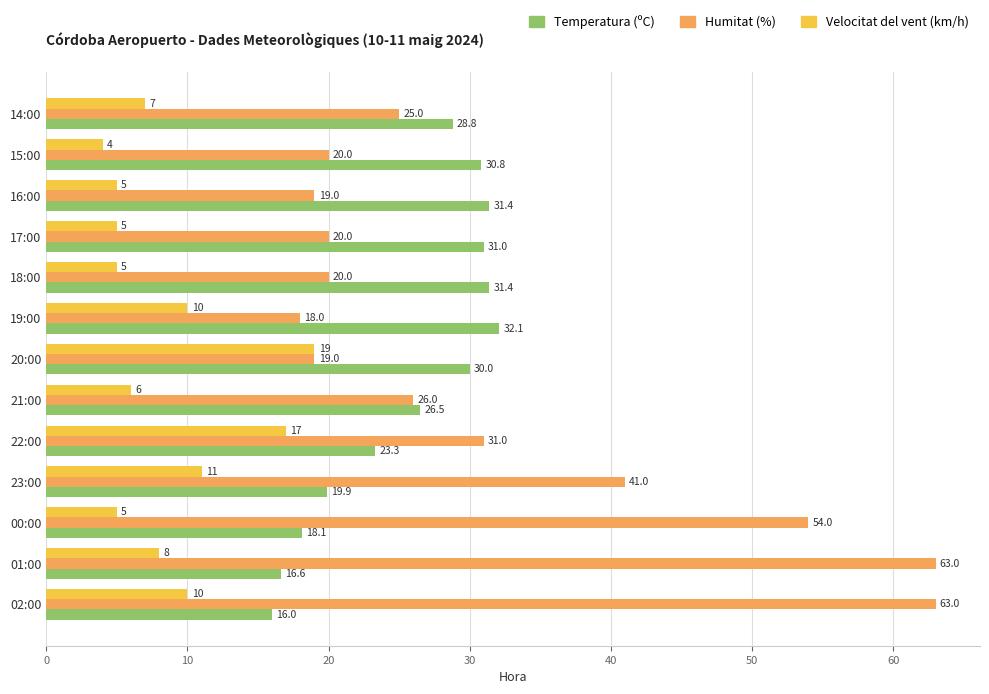

At how many categories does at least one series exceed 39?

4